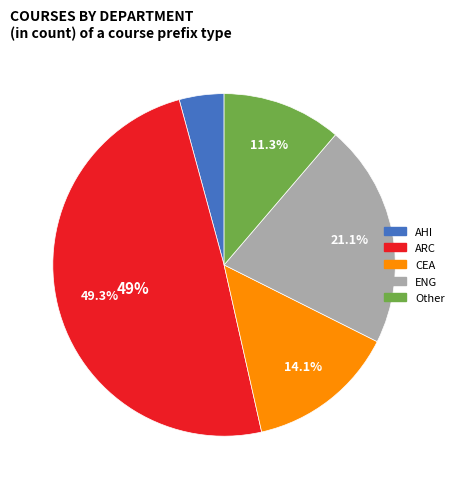

Is there any slice that represents more than half of the pie?

No